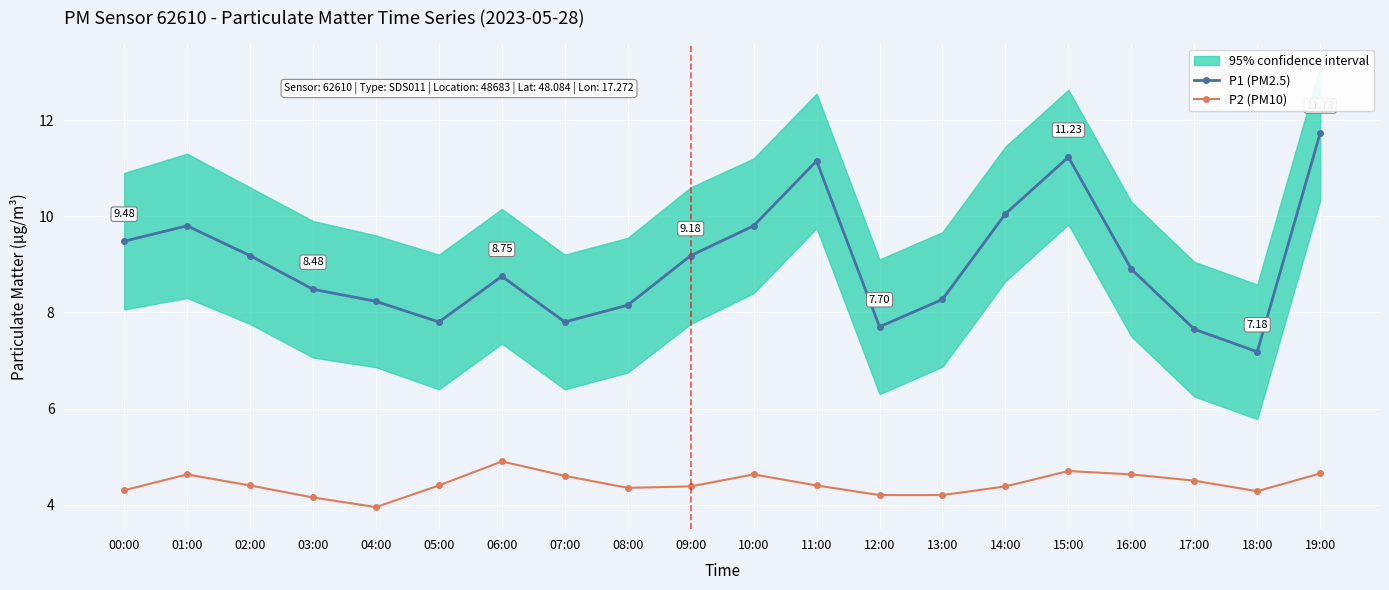

Which series changed the most between 04:00 and 14:00?

P1 (PM2.5)